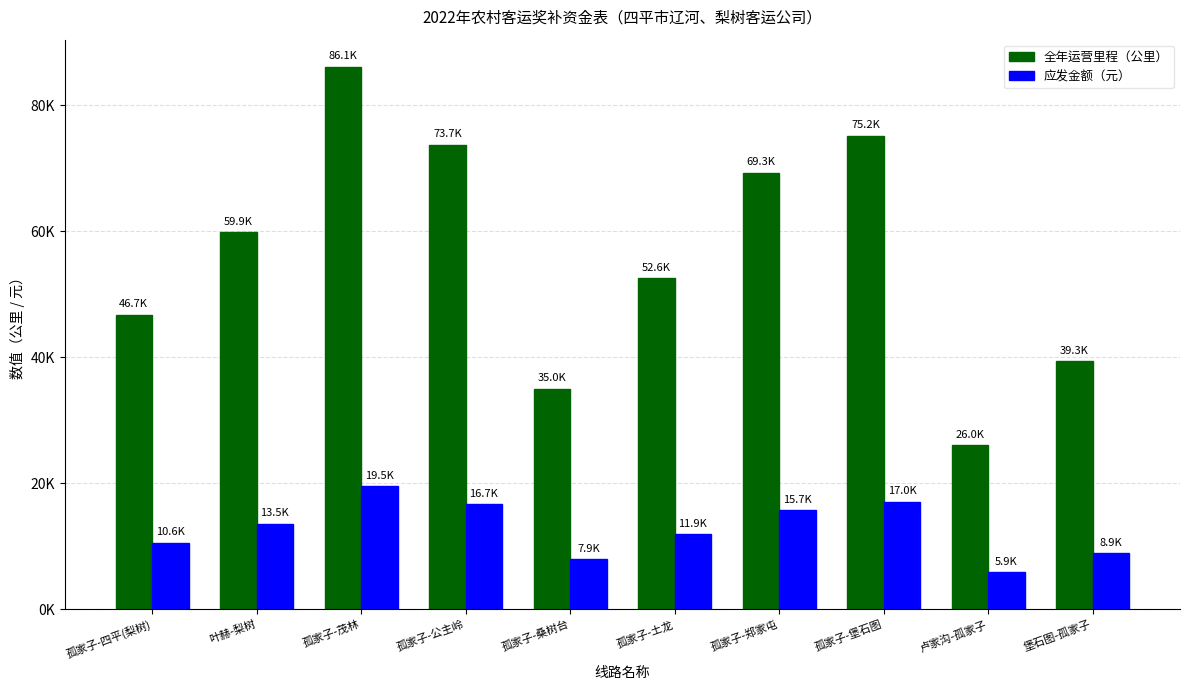

What is the sum of the 应发金额（元） values at 堡石图-孤家子 and 孤家子-郑家屯?

24599.2